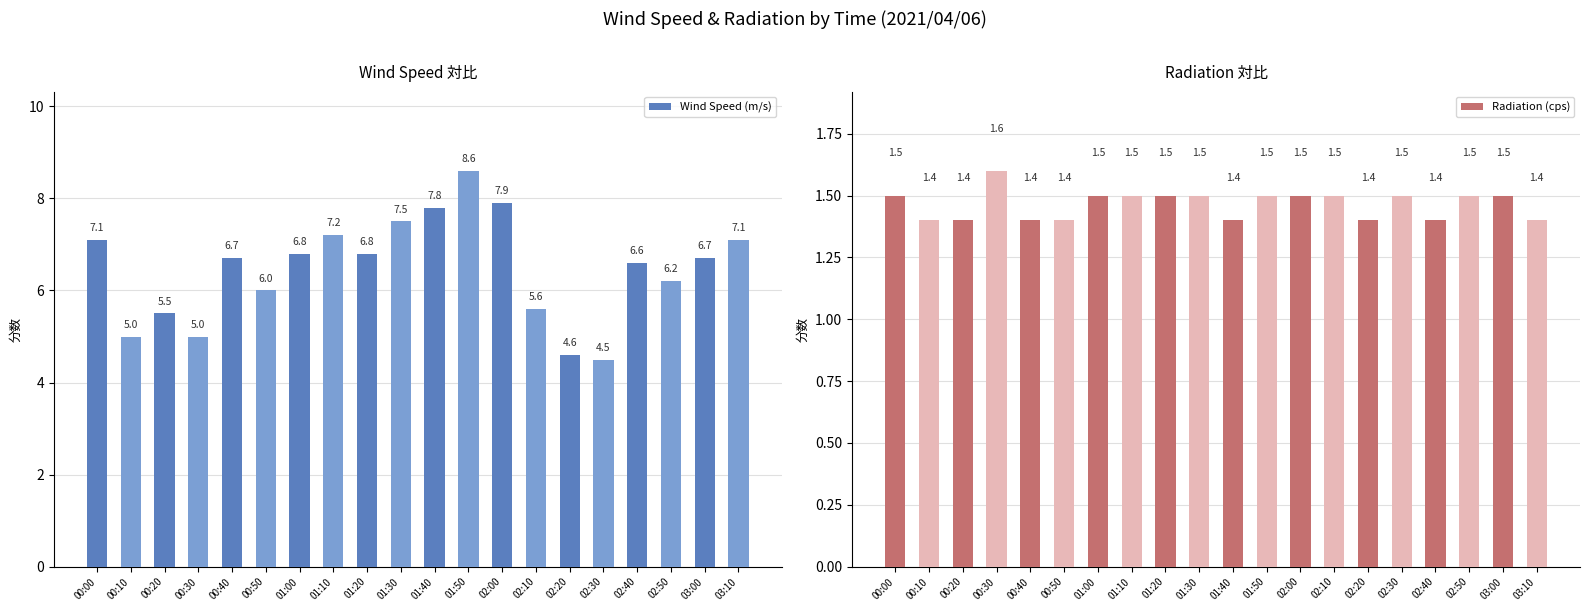

List the labels in order of Wind Speed (m/s) value, largest first.

01:50, 02:00, 01:40, 01:30, 01:10, 00:00, 03:10, 01:00, 01:20, 00:40, 03:00, 02:40, 02:50, 00:50, 02:10, 00:20, 00:10, 00:30, 02:20, 02:30